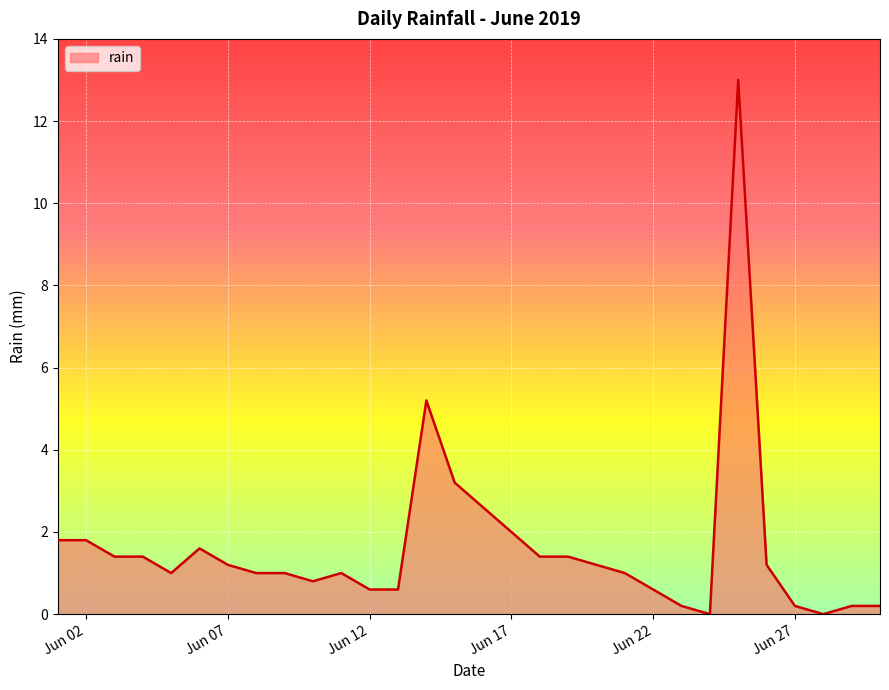

What is the greatest value displayed?

13.0